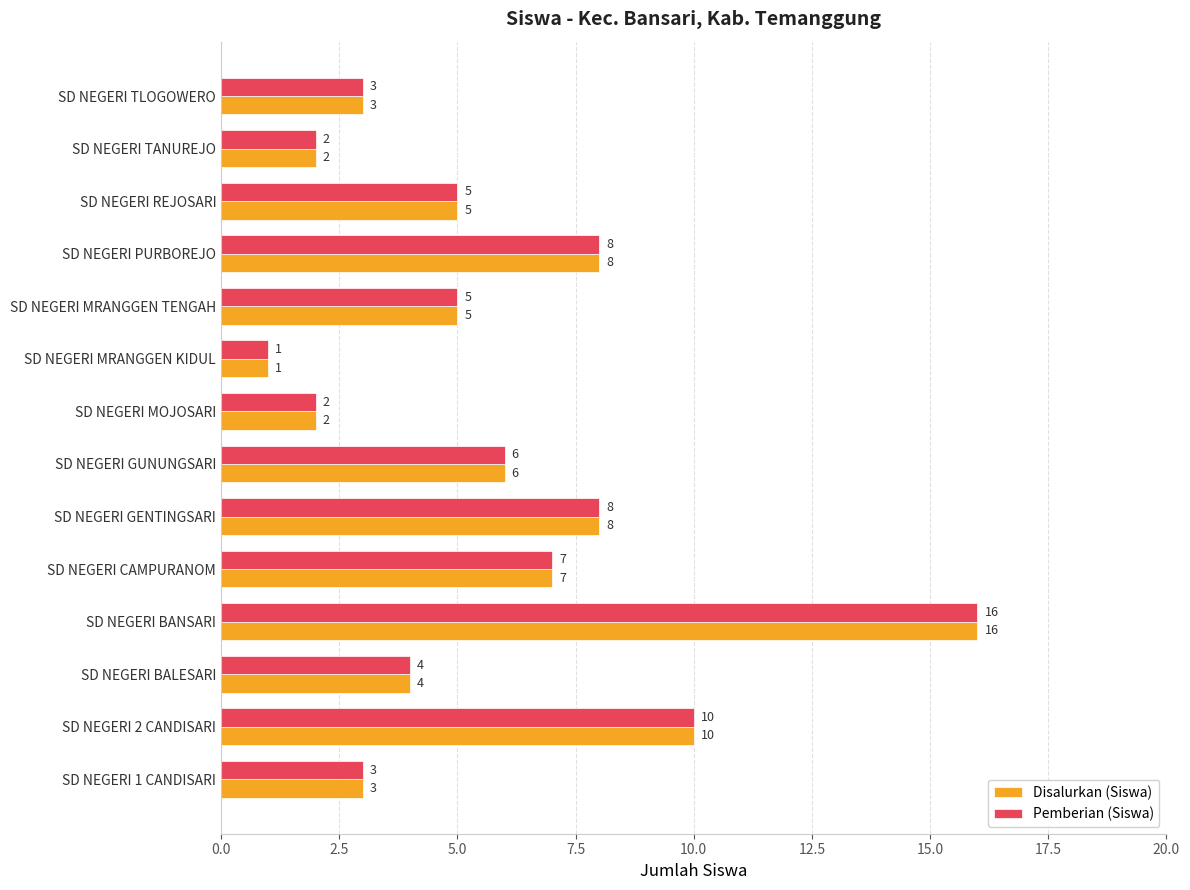

Is it true that Pemberian (Siswa) equals 3 at SD NEGERI 1 CANDISARI?

True